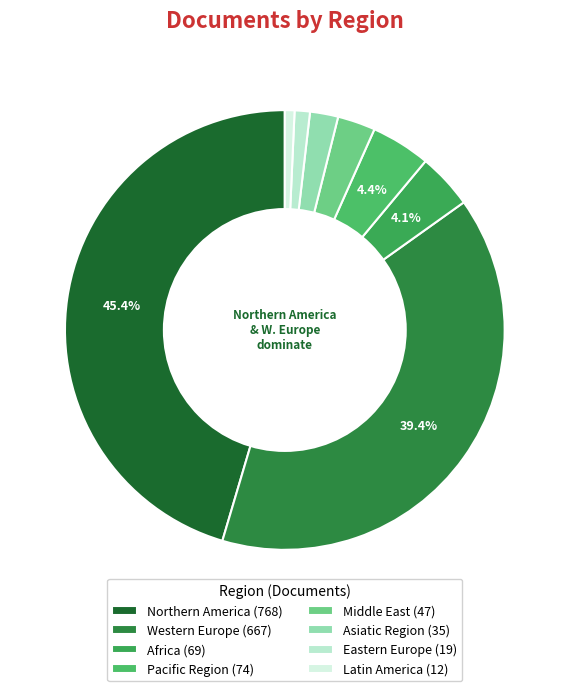

What is the largest slice in the pie chart?

Northern America